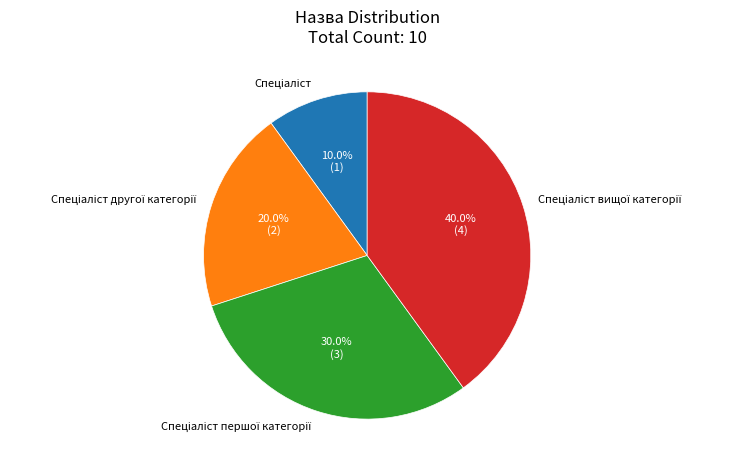

Count the number of slices in the pie.

4